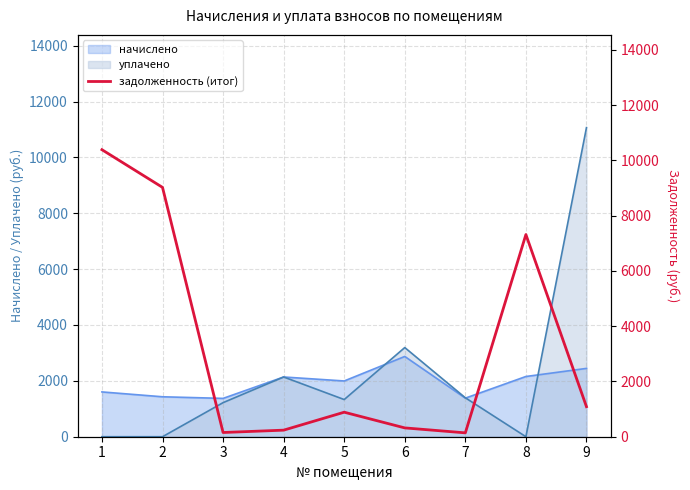

Is it true that the value at 4 is 237.6?

True